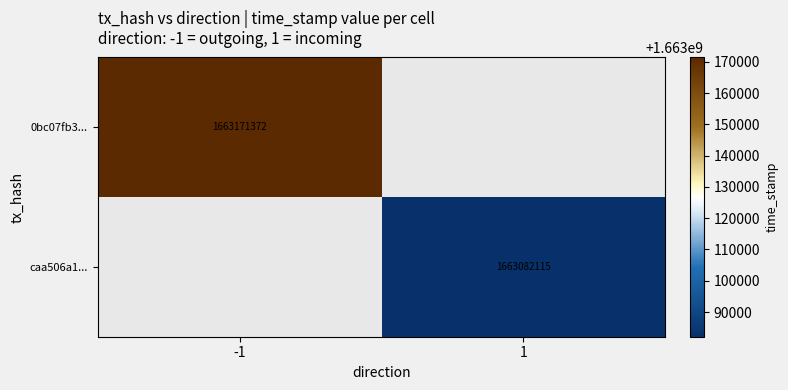

True or false: 0bc07fb3... has a value of 1663171372 at -1.

True